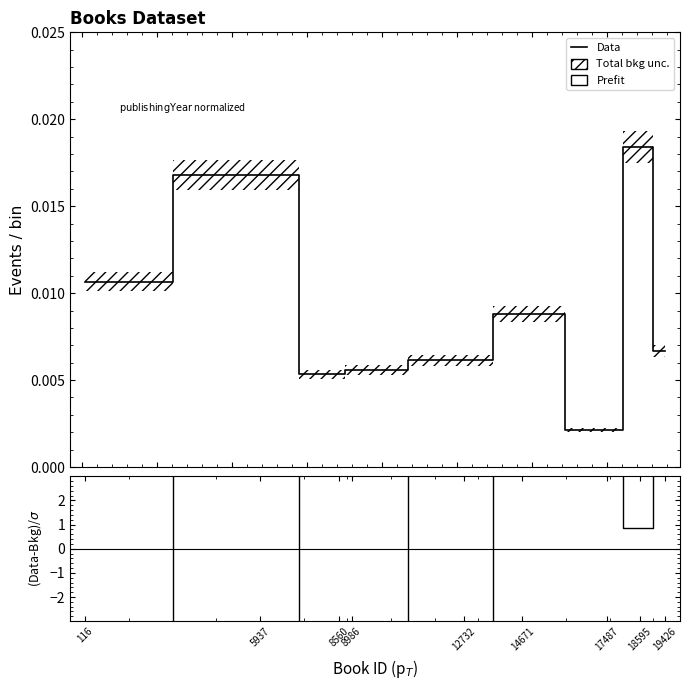

Between 8986 and 8560, which is larger?

8986